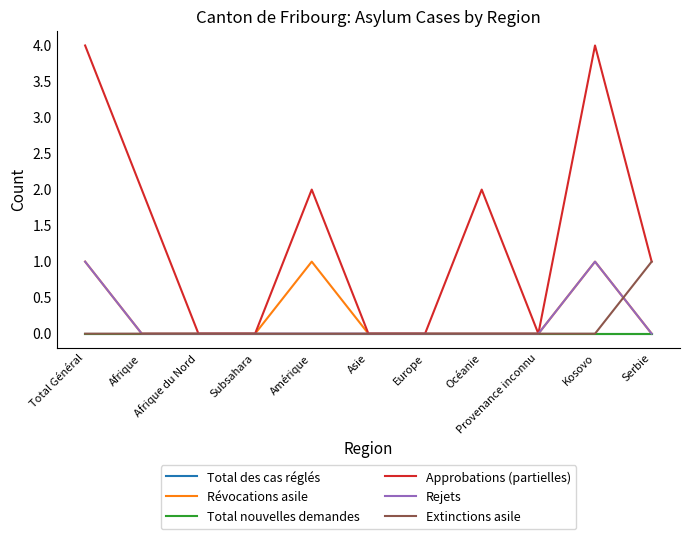

Which category has the highest value across all series?

Total Général